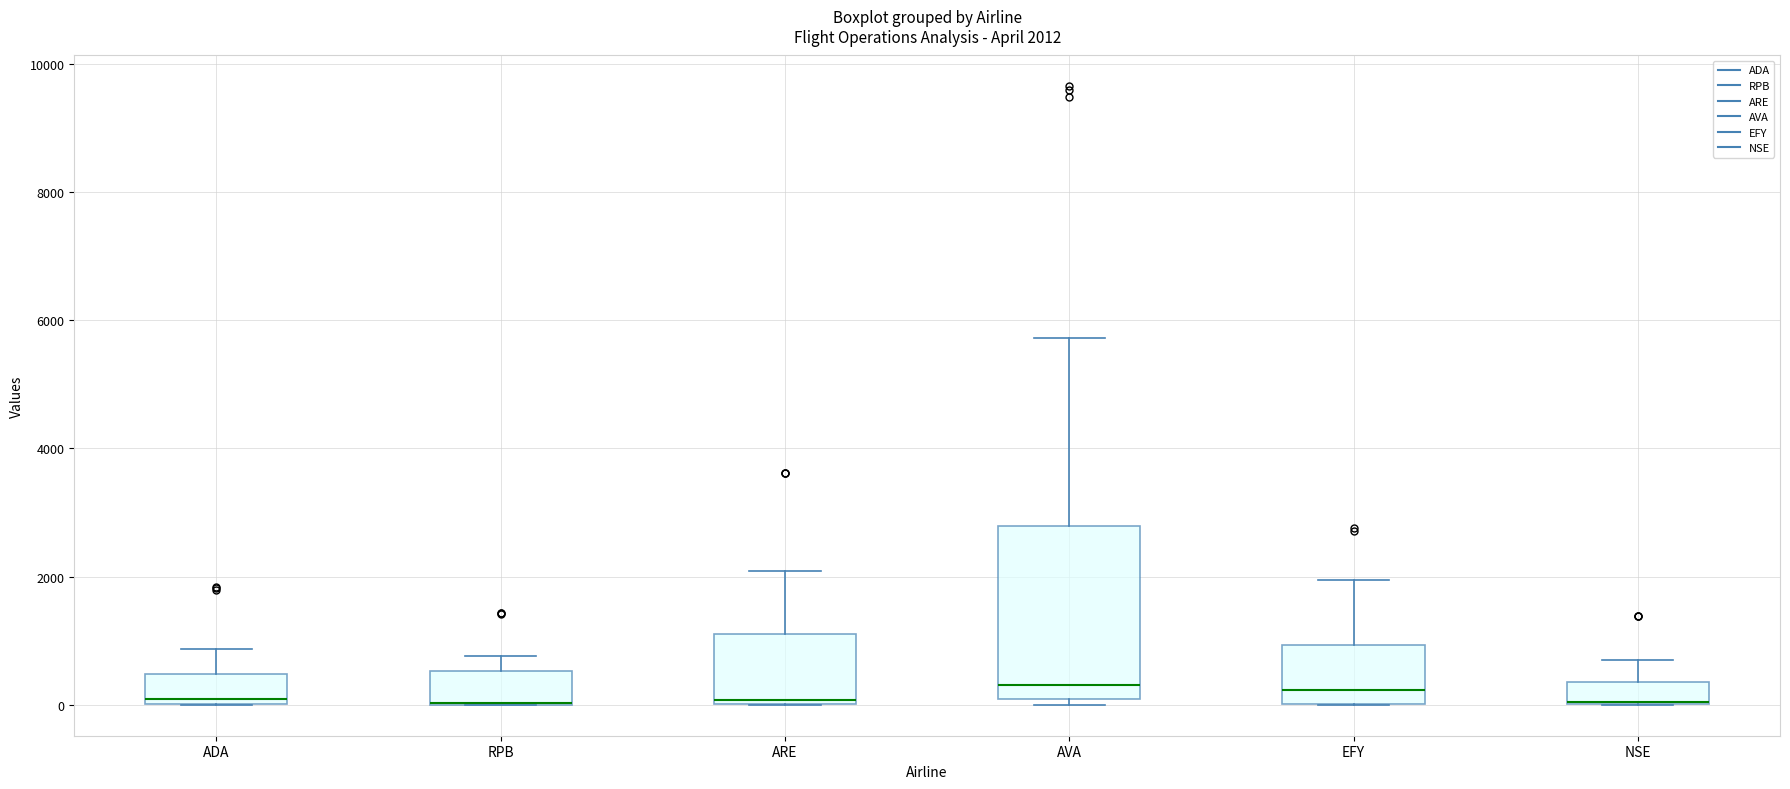

Which box is the tallest, from its lower edge to its upper edge?

AVA